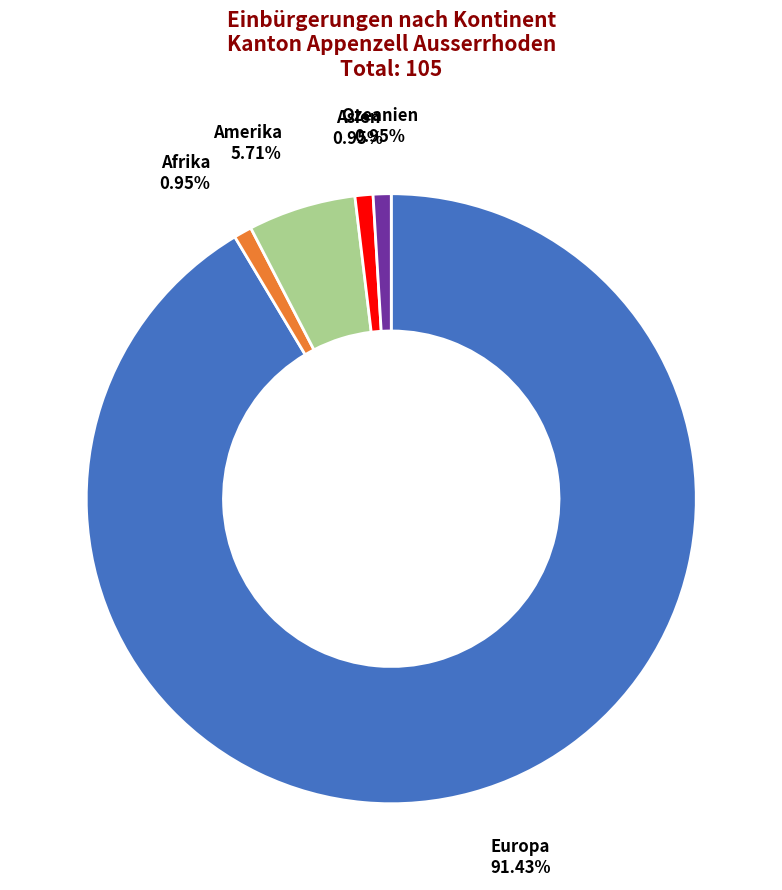

What is the largest slice in the pie chart?

Europa